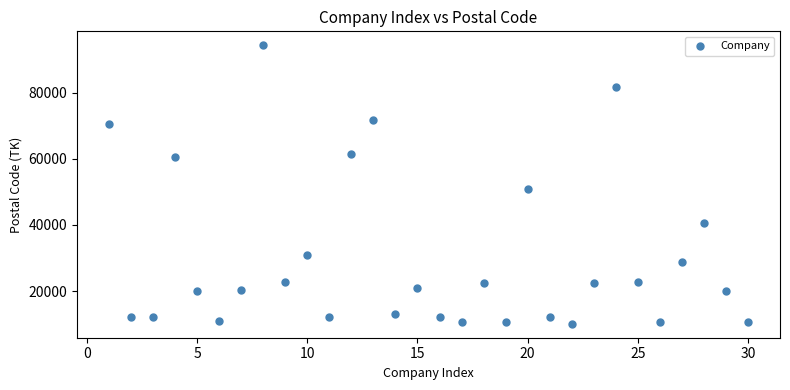

What is the range of X values (max minus min)?

29